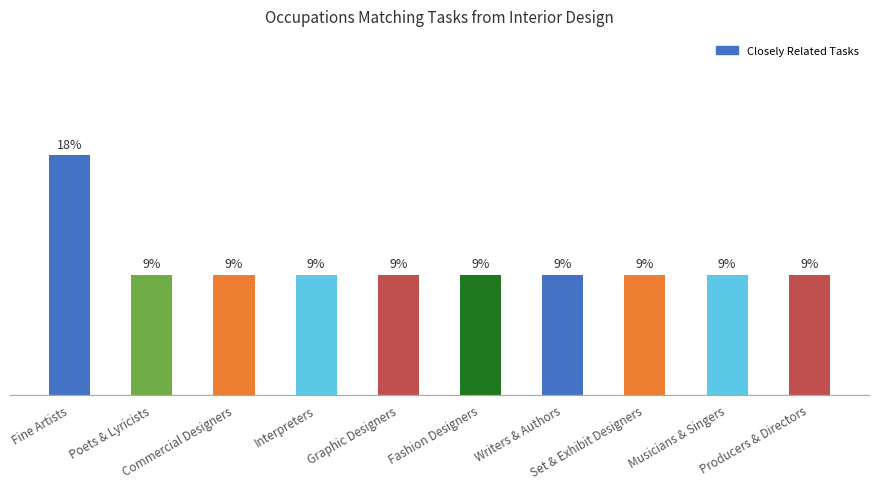

Are the bars horizontal?

No